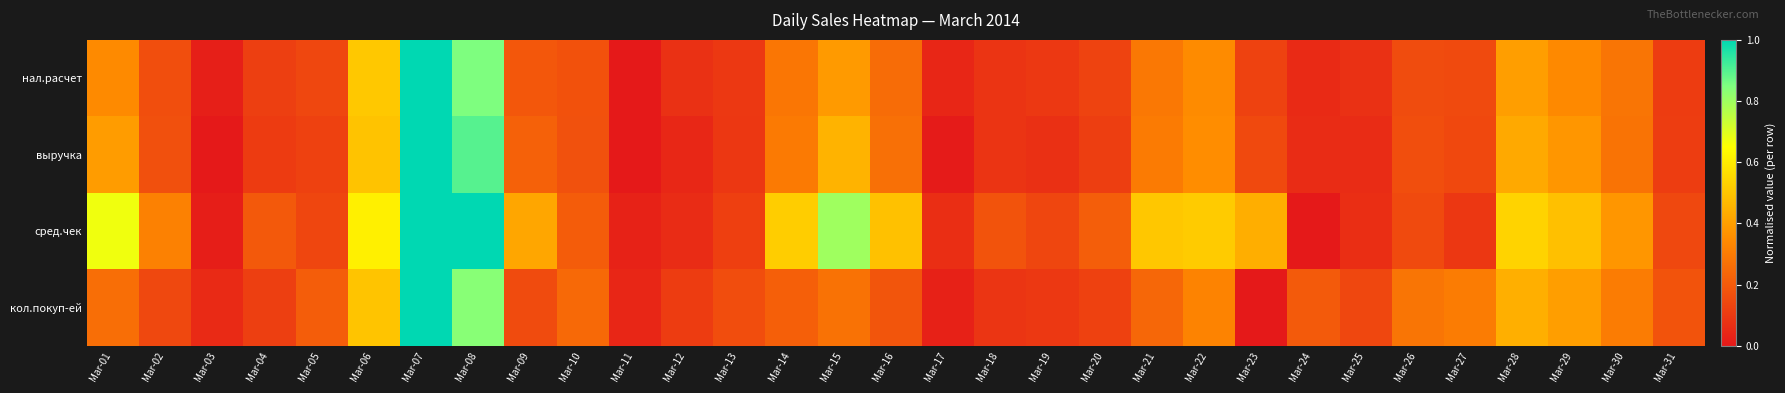

At which category does the chart reach its minimum across all series?

Mar-11